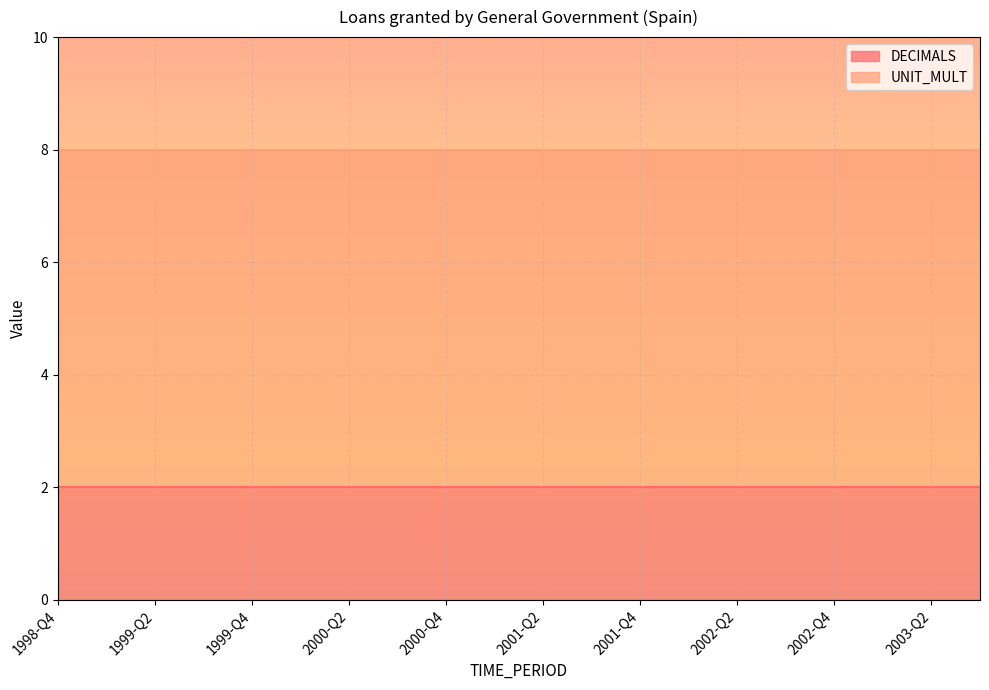

Which series changed the most between 2000-Q2 and 2000-Q3?

DECIMALS